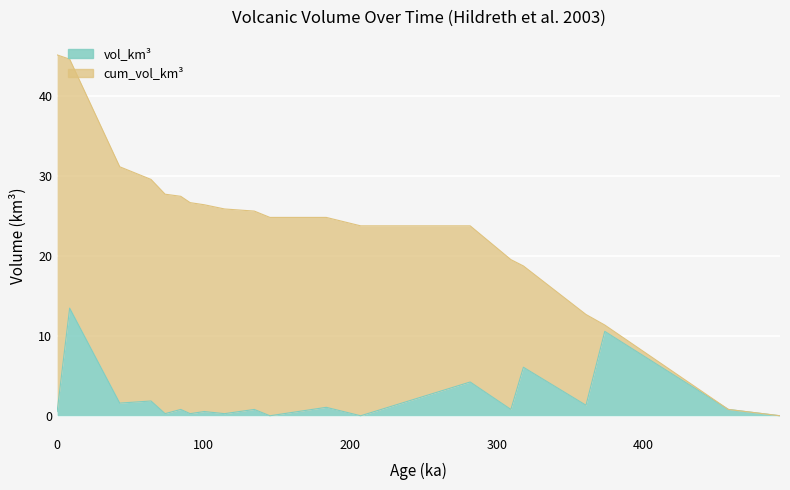

True or false: cum_vol_km3 and vol_km3 cross at least once.

False